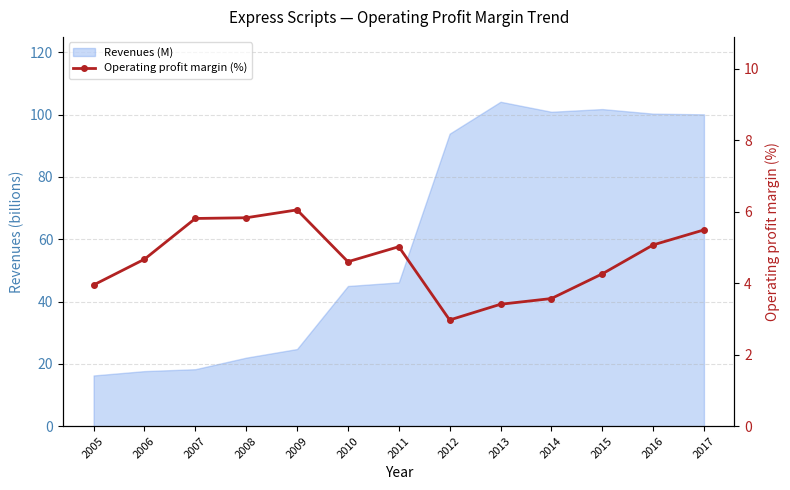

What is the change in value from 2007 to 2009?

+0.2